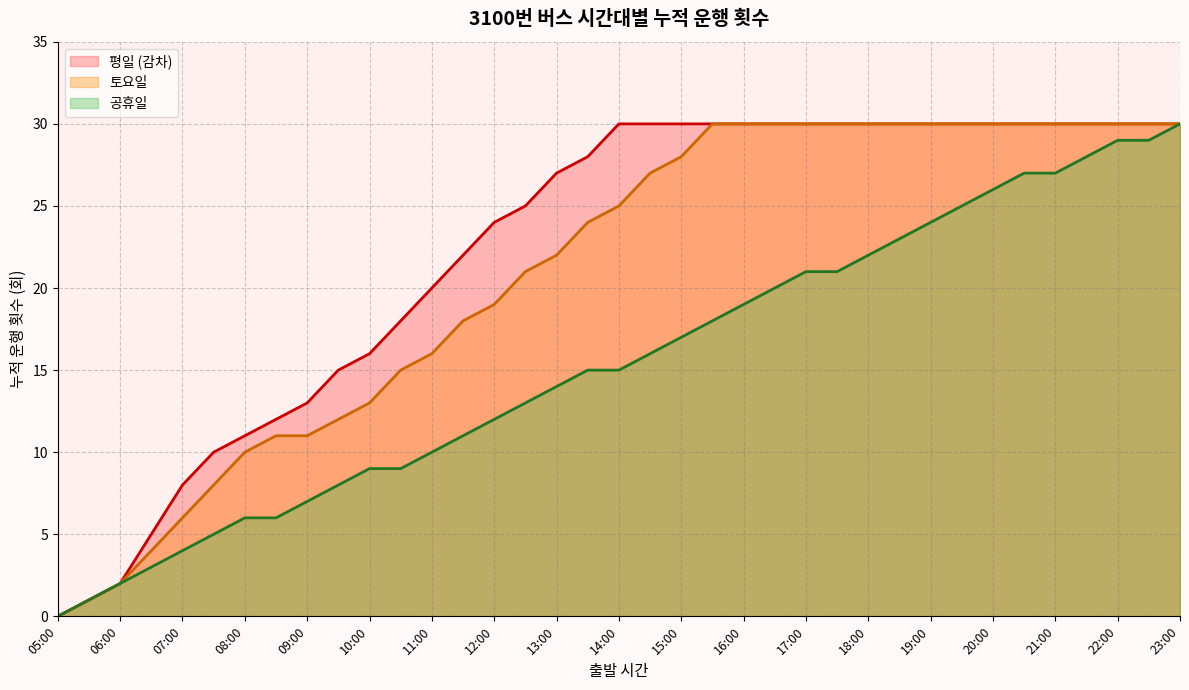

At 3, list the series in order from largest to smallest.

평일 (감차), 토요일, 공휴일